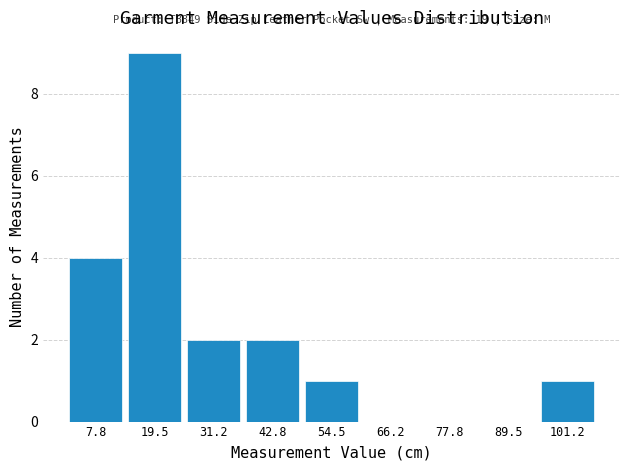

Over which range of the x-axis is the bar tallest?

14 to 26